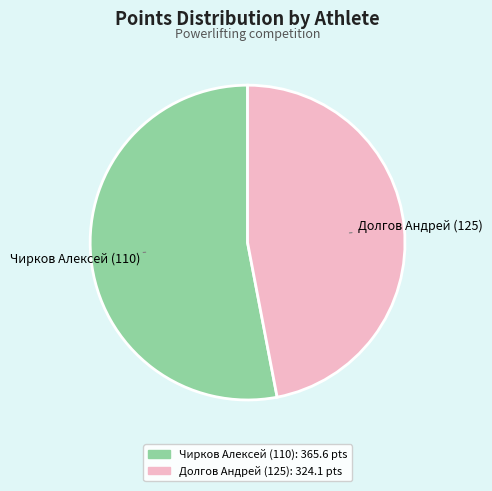

The Чирков Алексей (110) slice represents 59% of the pie. True or false?

False